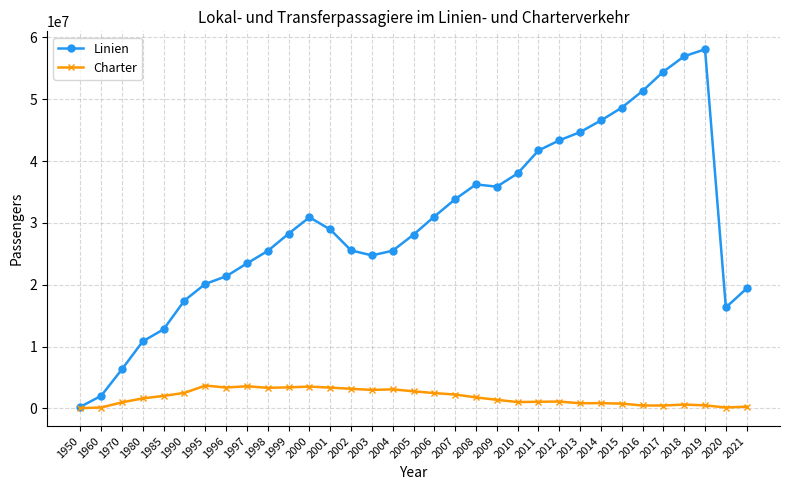

What is the difference between the Linien values at 2008 and 1999?

7973448